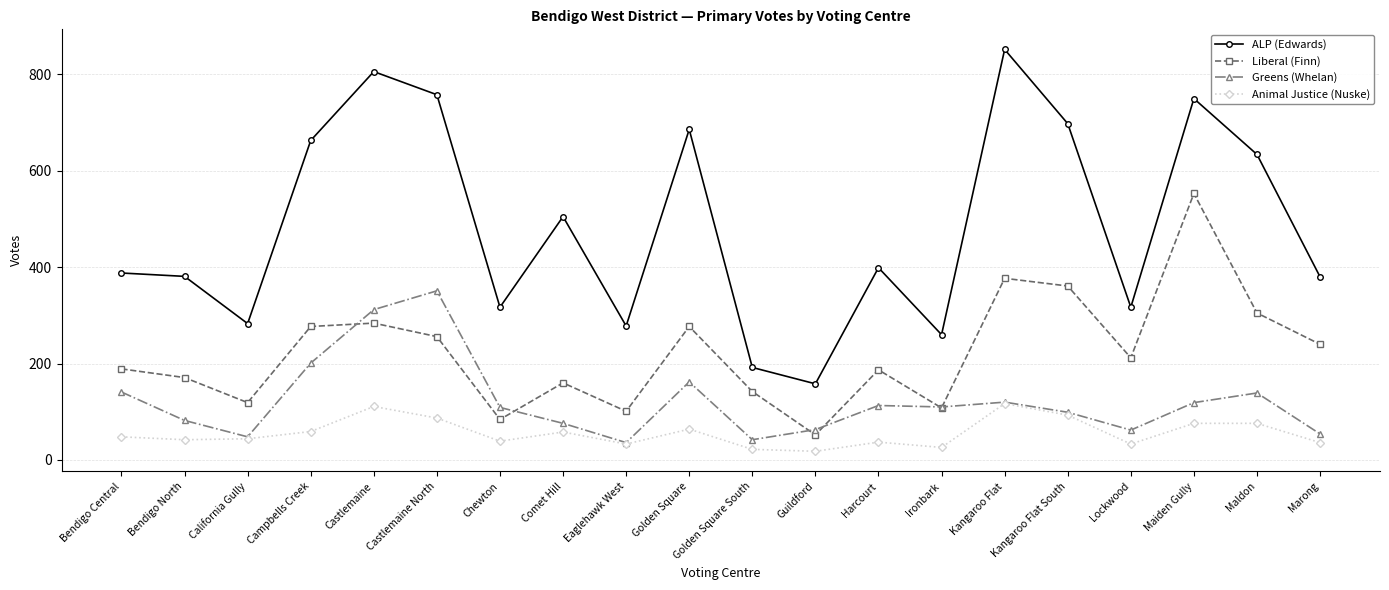

What is the value of the Liberal (Finn) point at the 13th from the left?

187